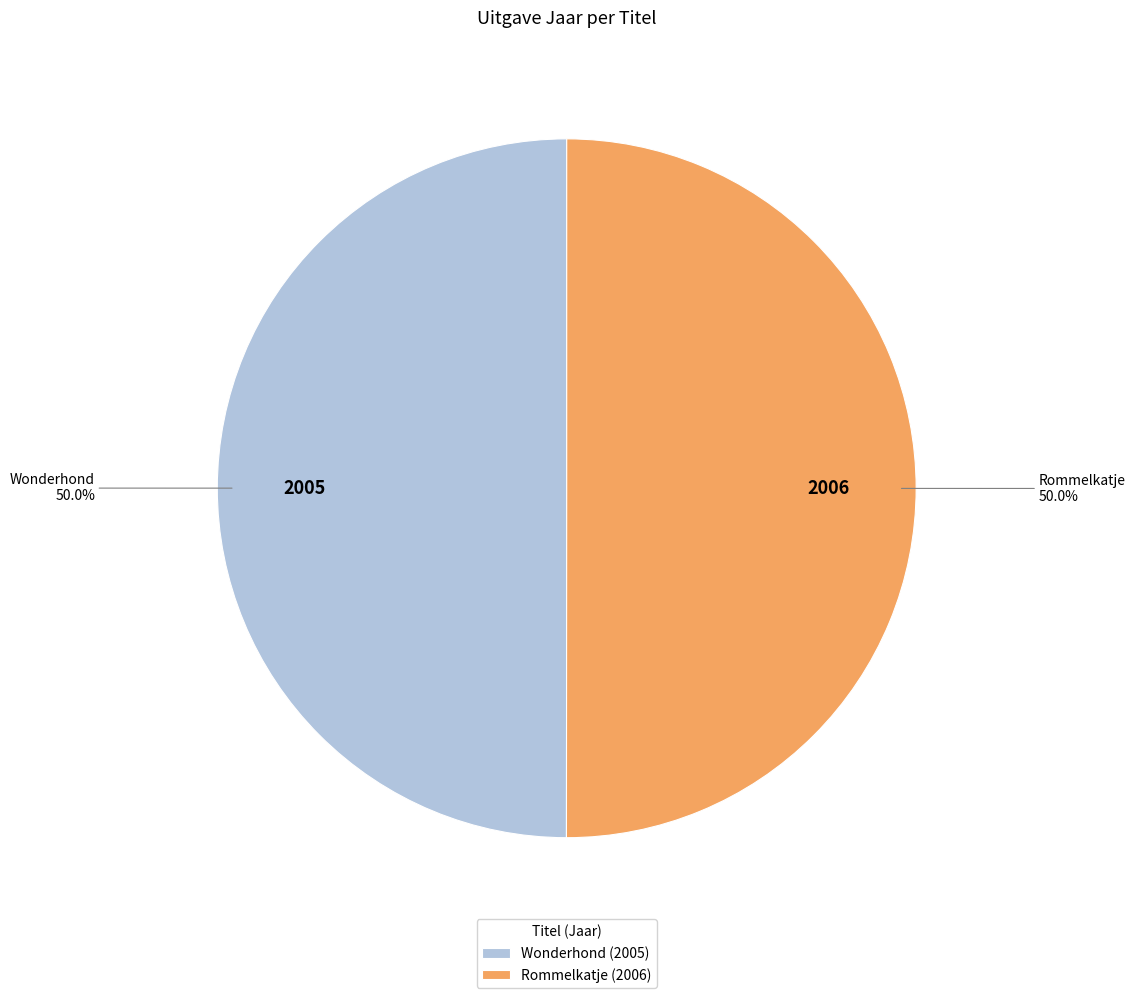

Approximately how many times larger is the value at Wonderhond compared to Rommelkatje?

1.0